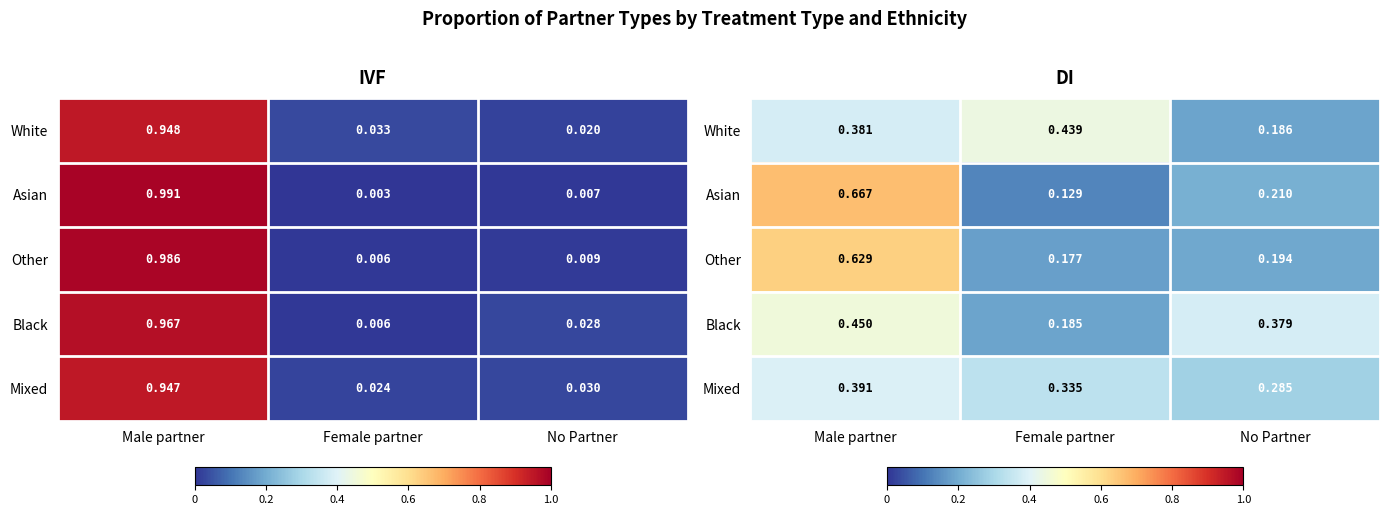

Where is Asian nearest to the value 0?

Female partner